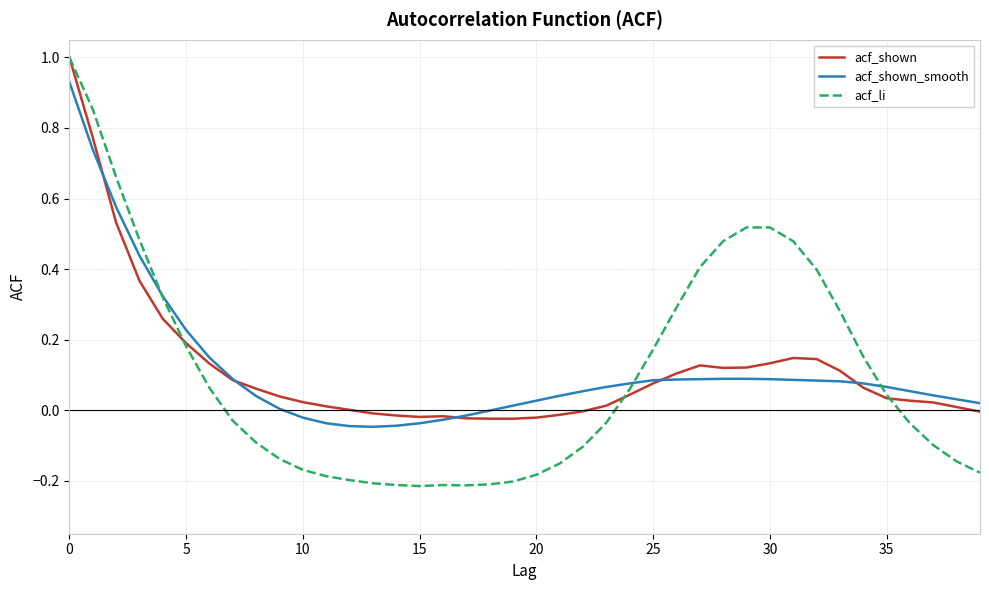

What is the greatest value displayed?

1.0